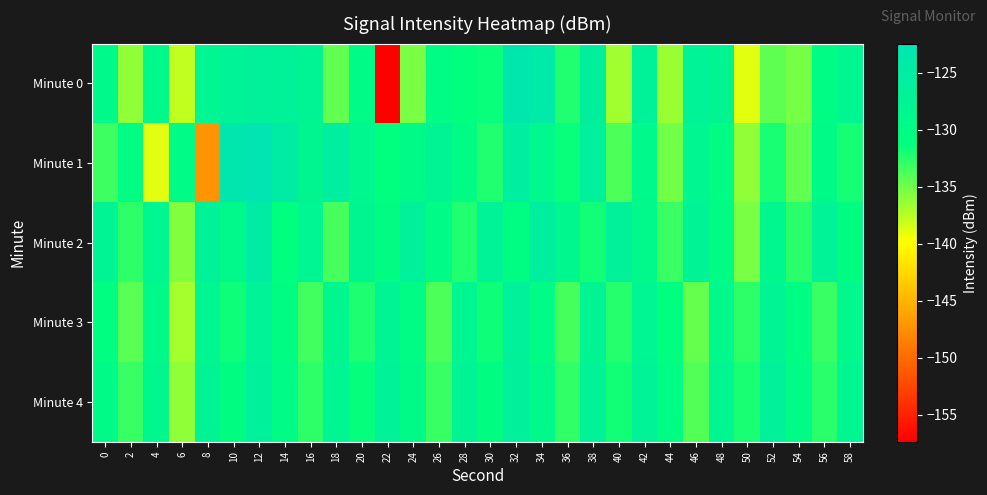

List the series in order of their peak value, lowest first.

Minute 3, Minute 4, Minute 2, Minute 0, Minute 1